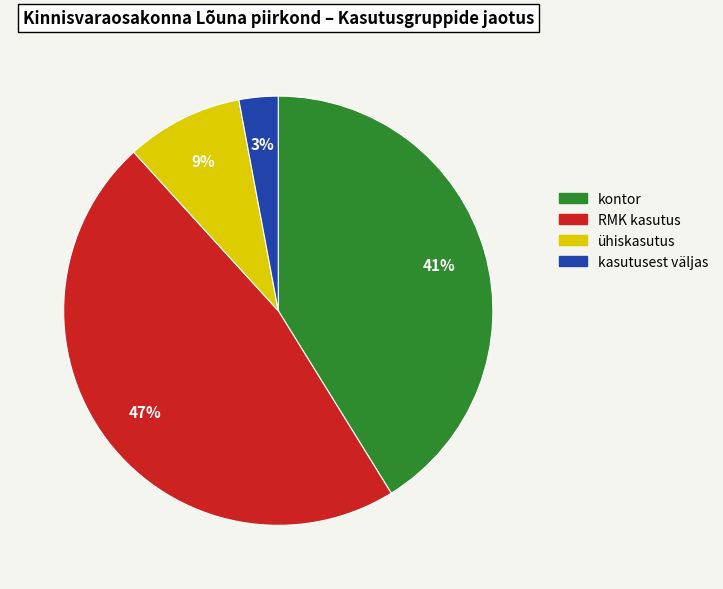

How many segments does this pie chart have?

4